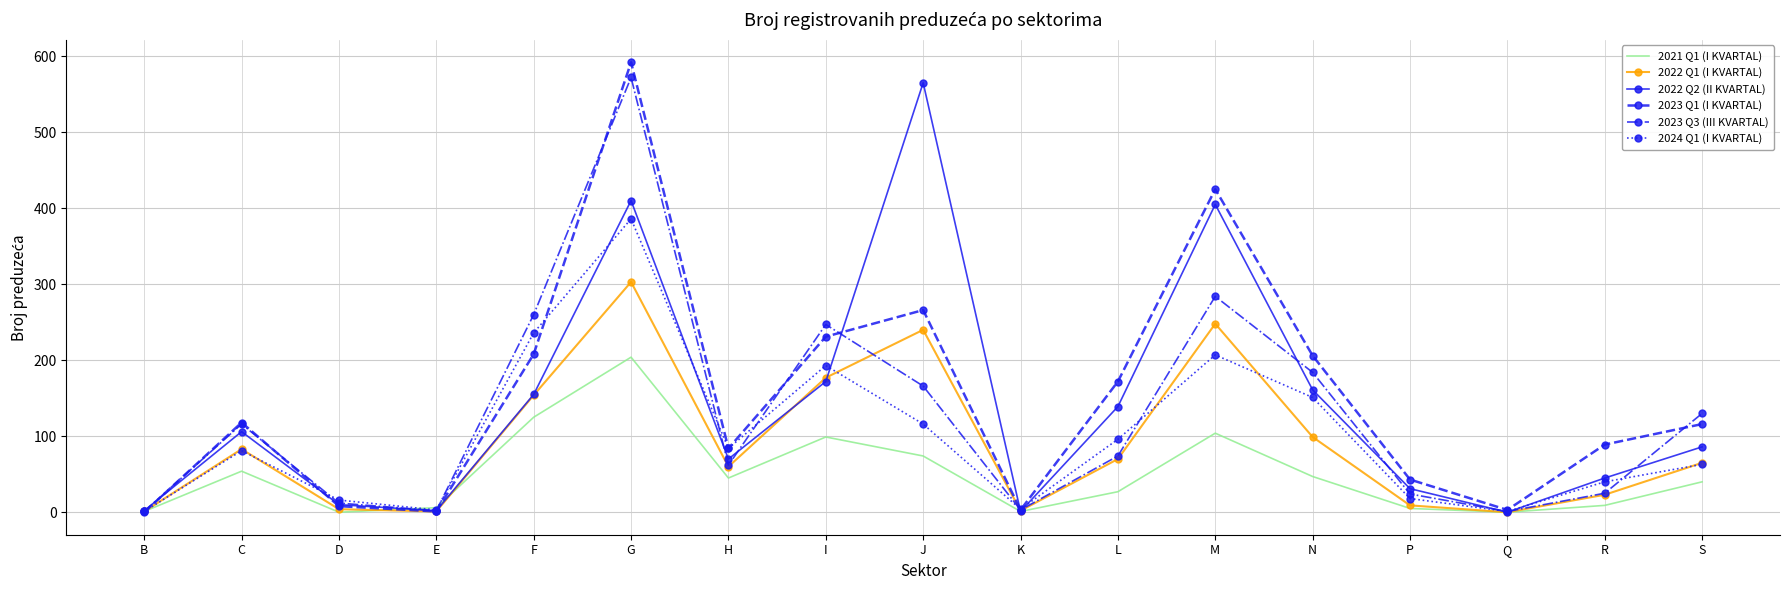

Rank the series by their maximum value, from lowest to highest.

2021 Q1 (I KVARTAL), 2022 Q1 (I KVARTAL), 2024 Q1 (I KVARTAL), 2022 Q2 (II KVARTAL), 2023 Q3 (III KVARTAL), 2023 Q1 (I KVARTAL)